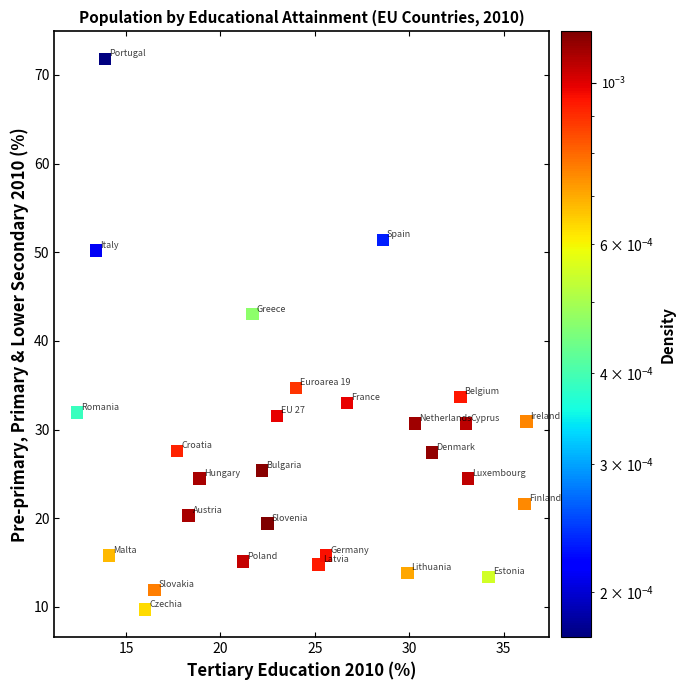

What Y value in the scatter plot is closest to 40?

43.0